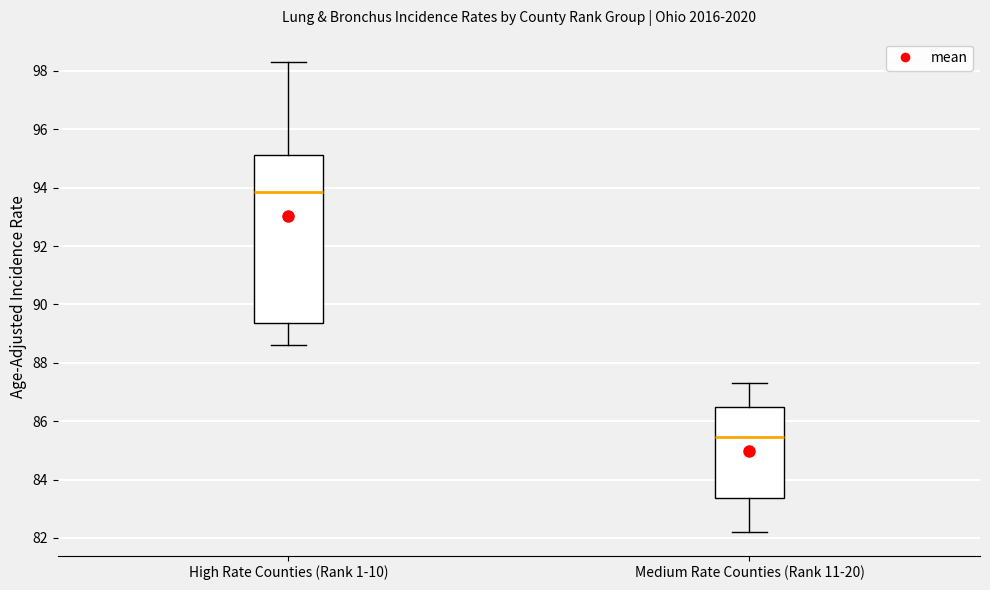

Reading left to right, transcribe this box plot: for each box, give where its median line is, the range the box spans, and where its two whiskers end, as read against the y-axis. The values are not printed on the chart, so give them approximately, as read against the axis.

High Rate Counties (Rank 1-10): median 93.8, box 89.4 to 95.2, whiskers 88.6 to 98.4
Medium Rate Counties (Rank 11-20): median 85.4, box 83.4 to 86.4, whiskers 82.2 to 87.4